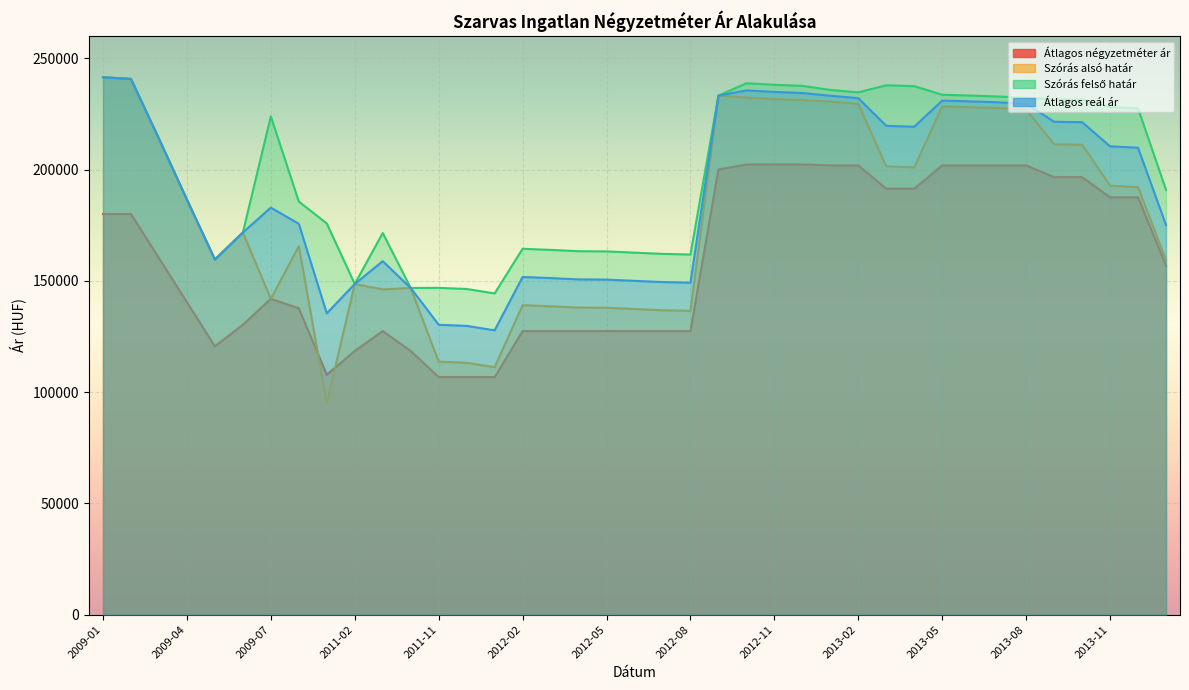

Reading left to right, transcribe all the data shown in this chart.

Átlagos négyzetméter ár: 2009-01=180000	2009-02=180000	2009-03=160196	2009-04=140392	2009-05=120588	2009-06=130252	2009-07=141885	2010-01=137625	2011-01=107809	2011-02=118452	2011-03=127407	2011-05=118452	2011-11=106726	2011-12=106726	2012-01=106726	2012-02=127407	2012-03=127407	2012-04=127407	2012-05=127407	2012-06=127407	2012-07=127407	2012-08=127407	2012-09=200000	2012-10=202272	2012-11=202272	2012-12=202272	2013-01=201847	2013-02=201847	2013-03=191379	2013-04=191379	2013-05=201847	2013-06=201847	2013-07=201847	2013-08=201847	2013-09=196573	2013-10=196573	2013-11=187500	2013-12=187500	2014-01=156747
Szórás alsó határ: 2009-01=241437	2009-02=240707	2009-03=213836	2009-04=186501	2009-05=159570	2009-06=171691	2009-07=141884	2010-01=165576	2011-01=94993	2011-02=148569	2011-03=146146	2011-05=146780	2011-11=113660	2011-12=113159	2012-01=111159	2012-02=139052	2012-03=138563	2012-04=137957	2012-05=137877	2012-06=137316	2012-07=136760	2012-08=136483	2012-09=233202	2012-10=232327	2012-11=231648	2012-12=231156	2013-01=230532	2013-02=229441	2013-03=201395	2013-04=200997	2013-05=228361	2013-06=228003	2013-07=227587	2013-08=226936	2013-09=211316	2013-10=211147	2013-11=192743	2013-12=192105	2014-01=159253
Szórás felső határ: 2009-01=241437	2009-02=240707	2009-03=213836	2009-04=186501	2009-05=159570	2009-06=171691	2009-07=223884	2010-01=185630	2011-01=175753	2011-02=148569	2011-03=171474	2011-05=146780	2011-11=146826	2011-12=146325	2012-01=144325	2012-02=164380	2012-03=163891	2012-04=163285	2012-05=163205	2012-06=162644	2012-07=162088	2012-08=161811	2012-09=233202	2012-10=238753	2012-11=238074	2012-12=237582	2013-01=235756	2013-02=234665	2013-03=237843	2013-04=237445	2013-05=233585	2013-06=233227	2013-07=232811	2013-08=232160	2013-09=231574	2013-10=231405	2013-11=228097	2013-12=227459	2014-01=190875
Átlagos reál ár: 2009-01=241437	2009-02=240707	2009-03=213836	2009-04=186501	2009-05=159570	2009-06=171691	2009-07=182884	2010-01=175603	2011-01=135373	2011-02=148569	2011-03=158810	2011-05=146780	2011-11=130243	2011-12=129742	2012-01=127742	2012-02=151716	2012-03=151227	2012-04=150621	2012-05=150541	2012-06=149980	2012-07=149424	2012-08=149147	2012-09=233202	2012-10=235540	2012-11=234861	2012-12=234369	2013-01=233144	2013-02=232053	2013-03=219619	2013-04=219221	2013-05=230973	2013-06=230615	2013-07=230199	2013-08=229548	2013-09=221445	2013-10=221276	2013-11=210420	2013-12=209782	2014-01=175064